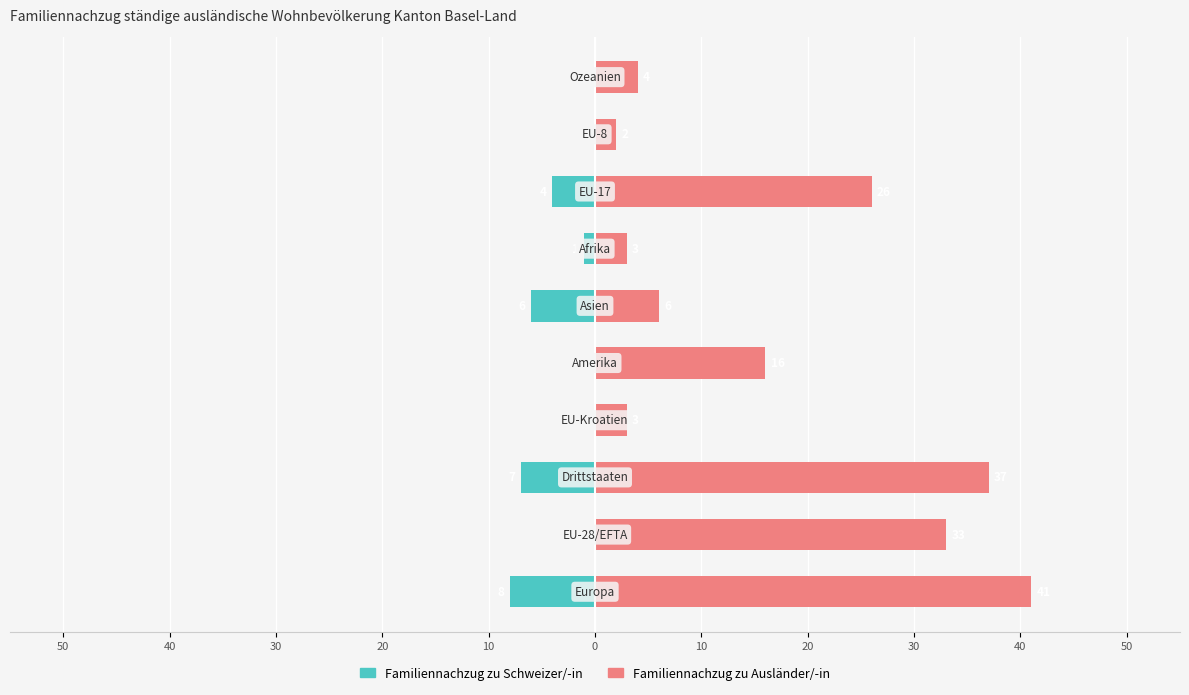

How many values in the Familiennachzug zu Schweizer/-in series are below 0?

5